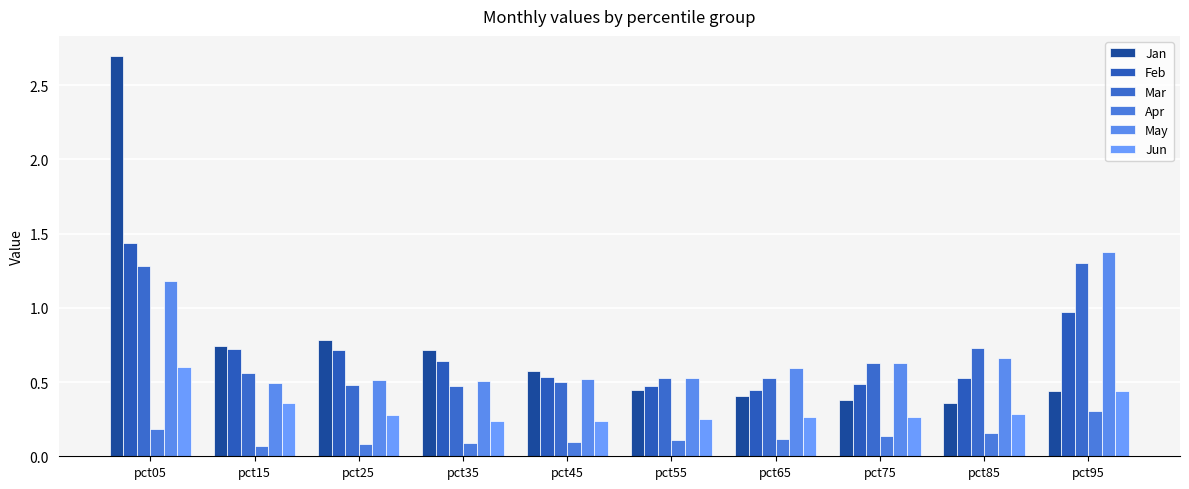

List the labels in order of May value, smallest first.

pct15, pct35, pct25, pct45, pct55, pct65, pct75, pct85, pct05, pct95